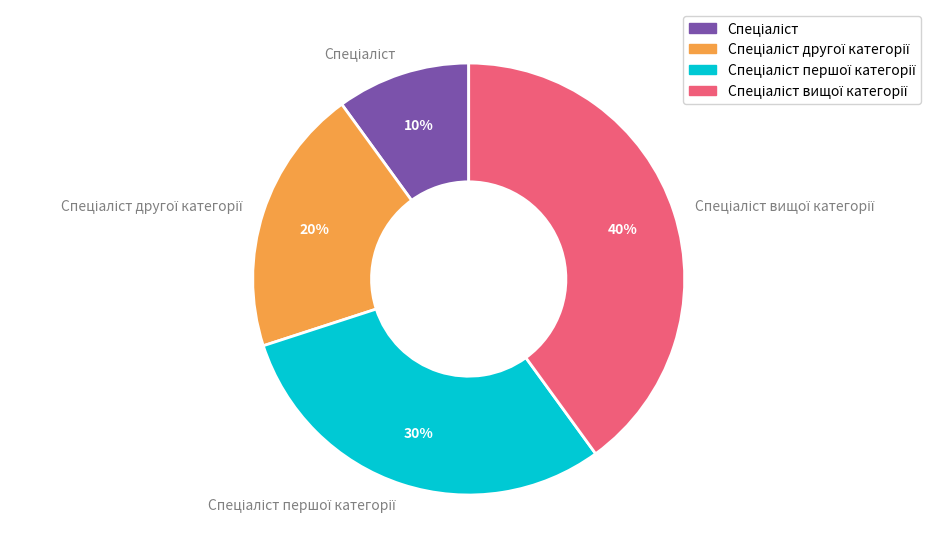

Is there any slice that represents more than half of the pie?

No